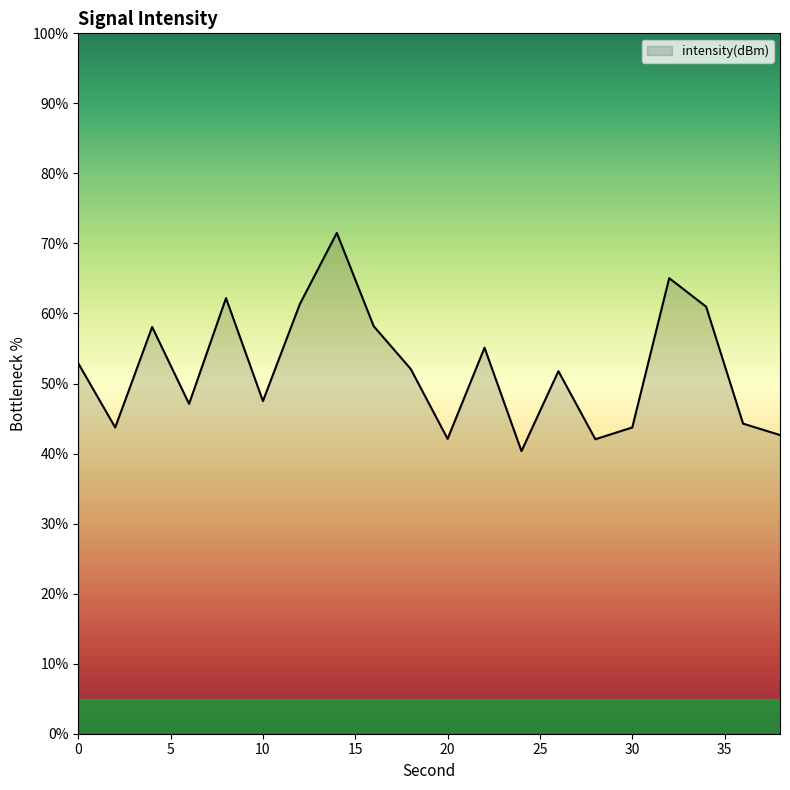

How many lines are shown in the chart?

1